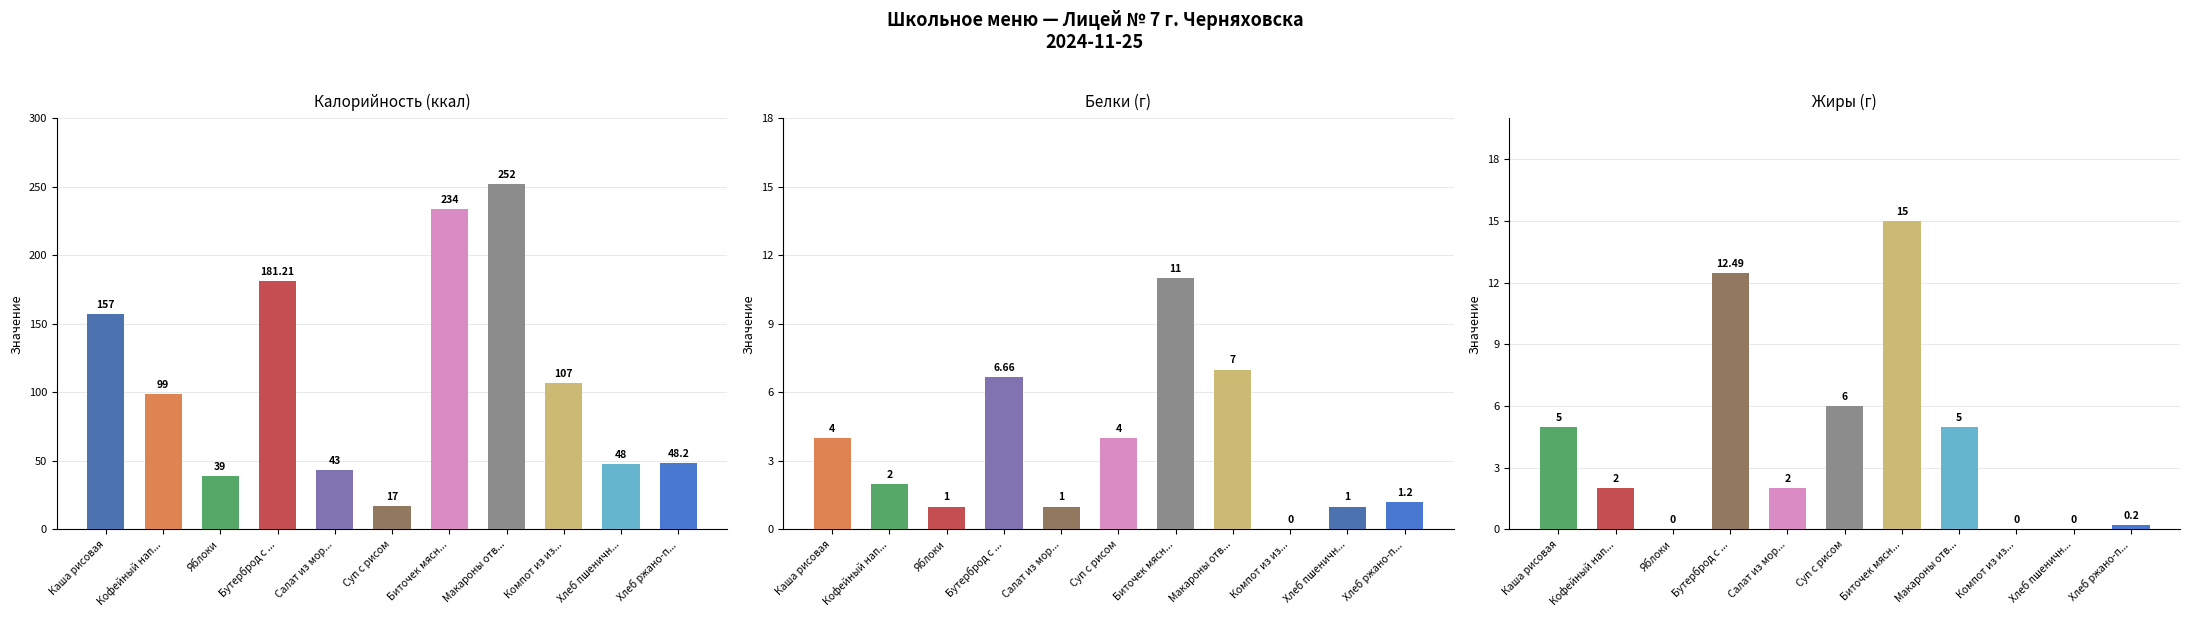

Which series has the widest spread of values?

Калорийность (ккал)